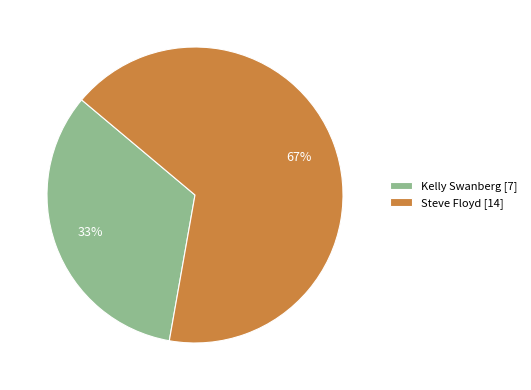

What percentage is the Kelly Swanberg slice, to the nearest percent?

33%